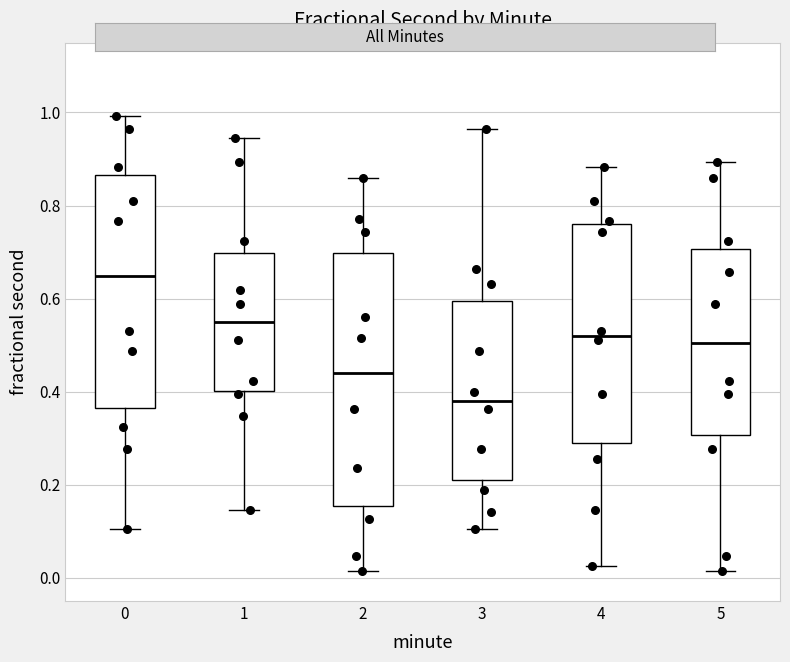

Which box is the tallest, from its lower edge to its upper edge?

2